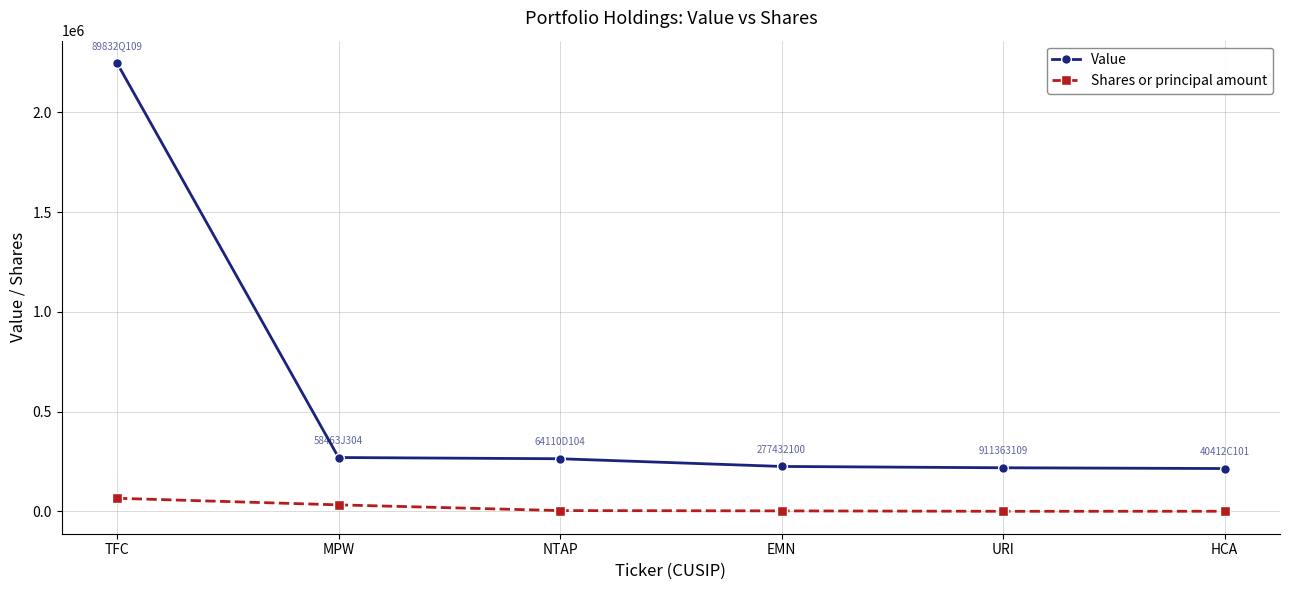

Read the Shares or principal amount value at MPW.

32860